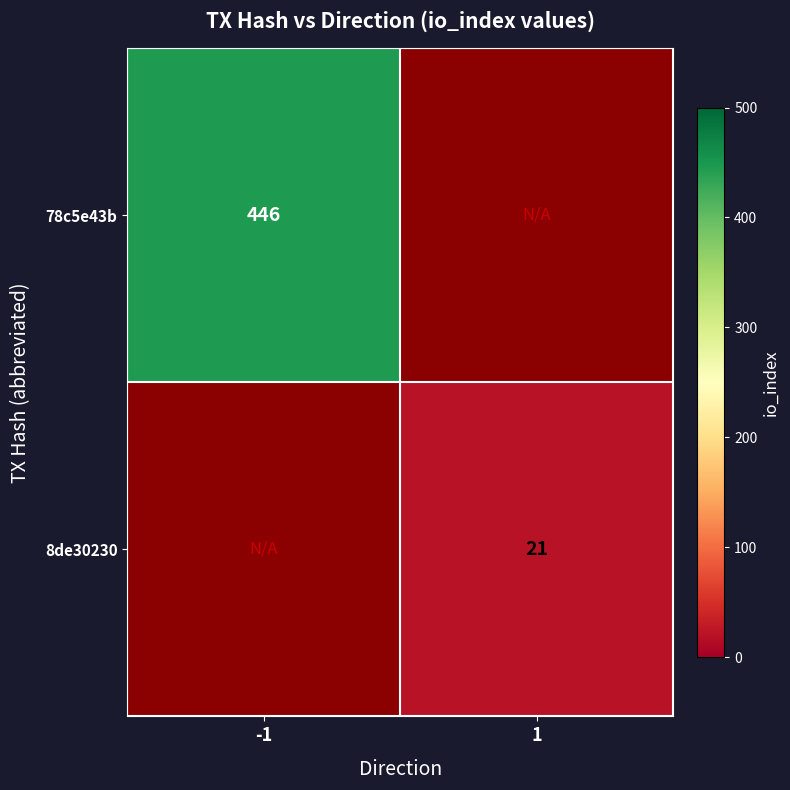

The 8de30230 series shows 21 at 1. True or false?

True